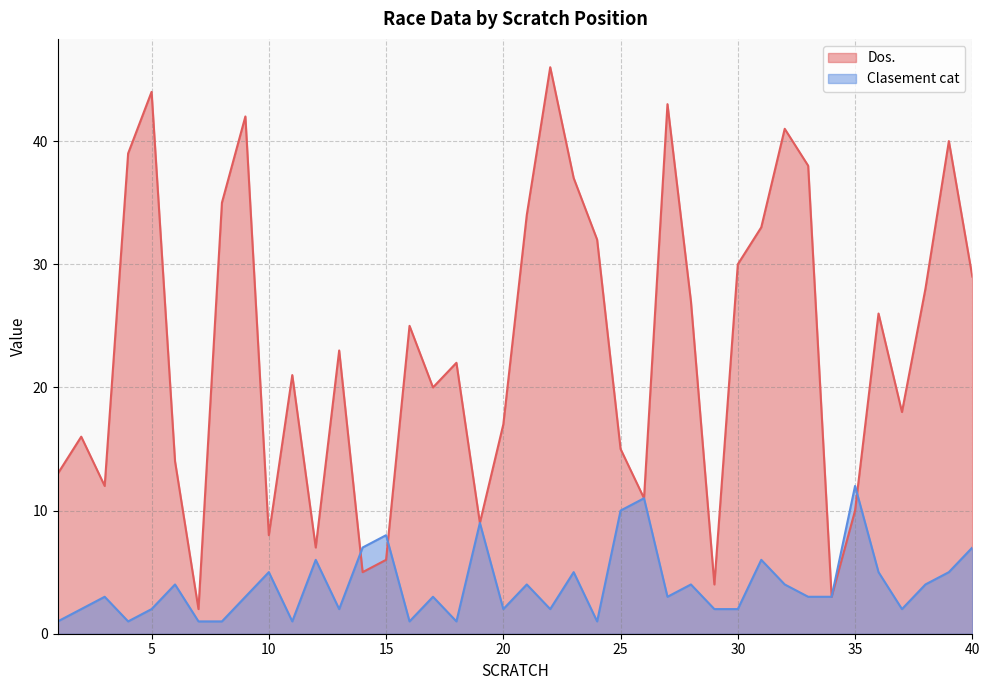

What is the value of the Clasement cat point at the 11th from the left?

1